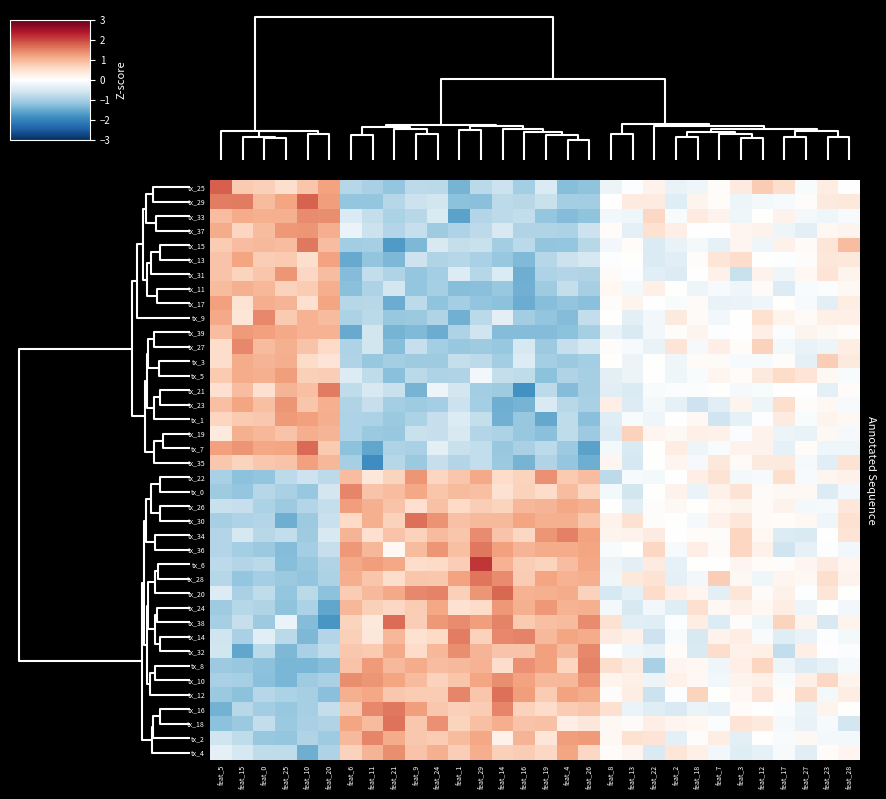

Between feat_13 and feat_27, which is larger?

feat_13